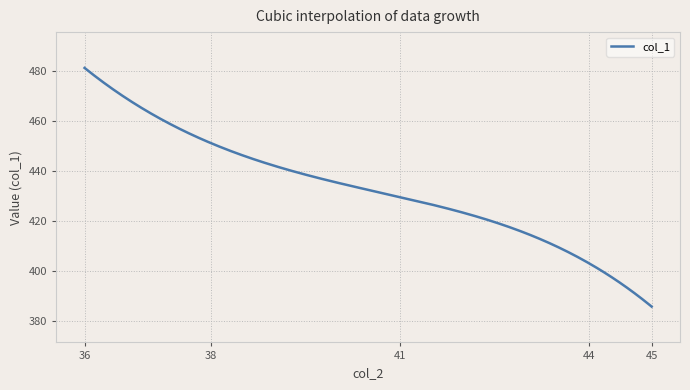

What is the smallest value displayed?

385.9